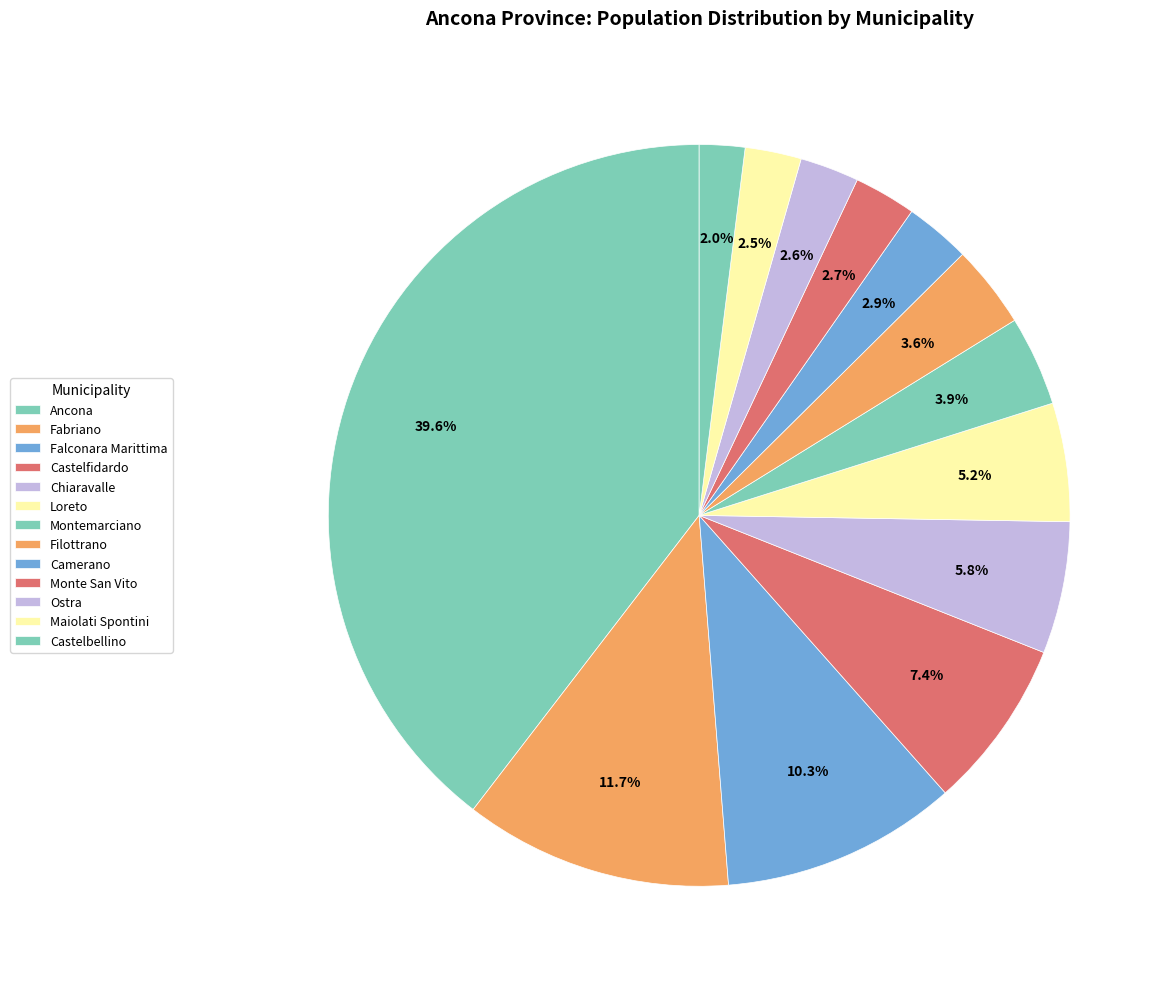

Count the number of slices in the pie.

13